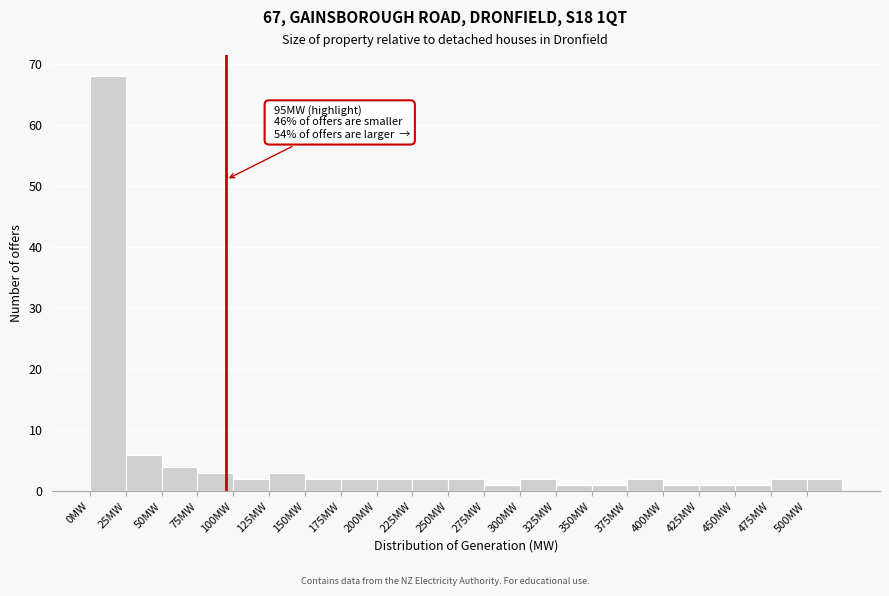

Over which range of the x-axis is the bar tallest?

0 to 25